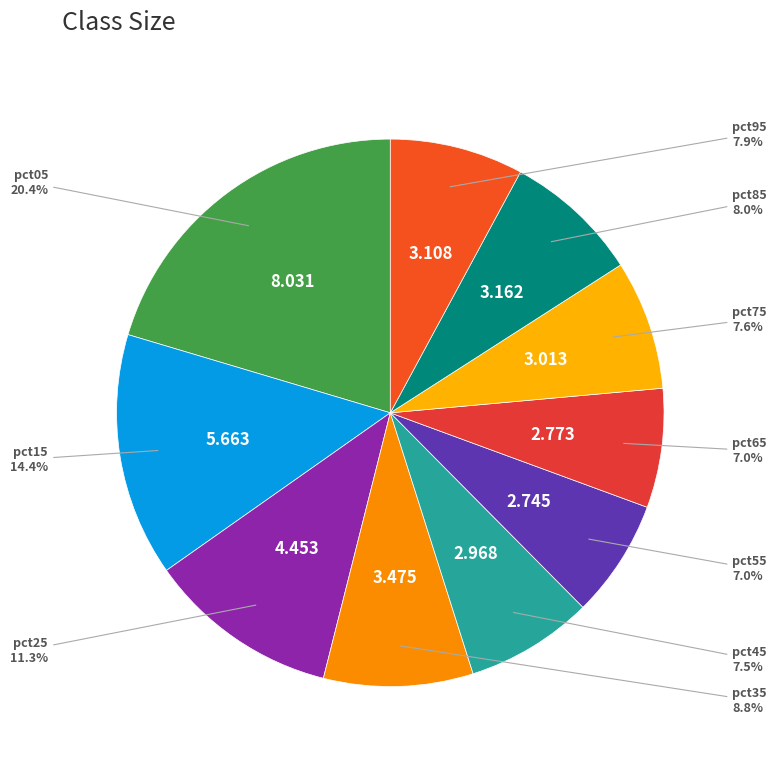

To the nearest percent, what is the average slice percentage?

10%